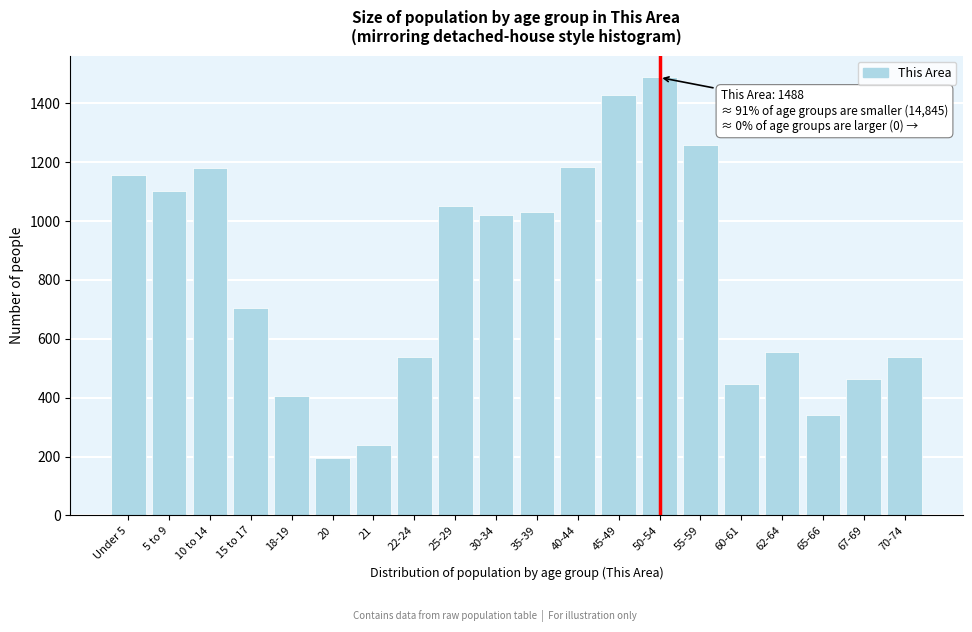

At which category does the chart reach its peak across all series?

50-54